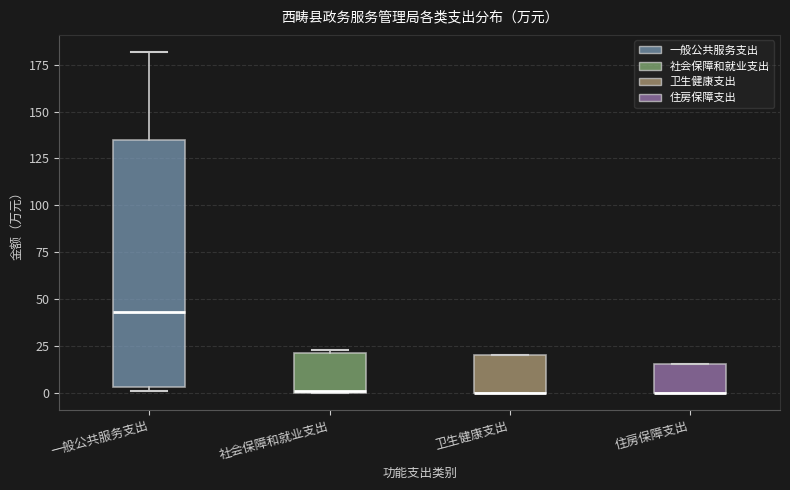

Where is the upper edge of the box for 住房保障支出 on the y-axis? The values are not printed on the chart, so give them approximately, as read against the axis.

15